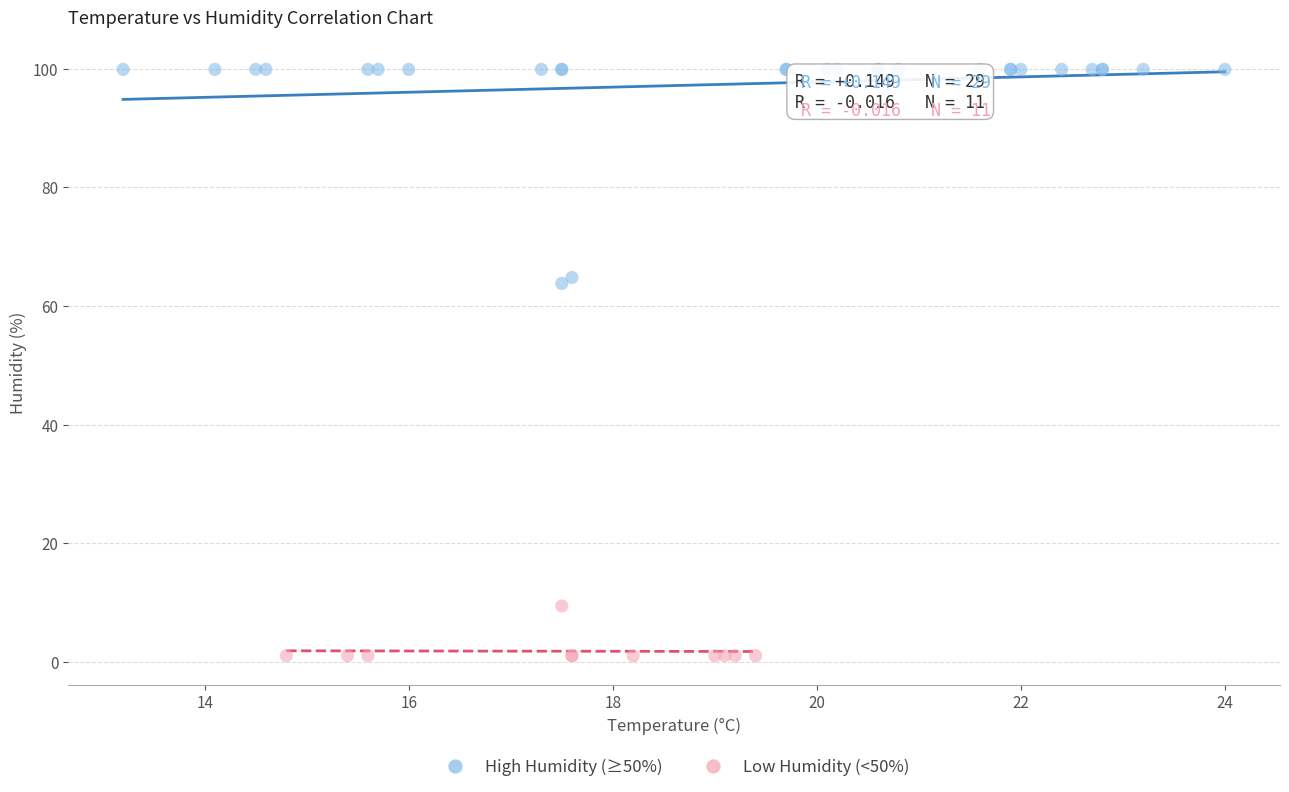

What are all the series names shown in the legend?

High Humidity (≥50%), Low Humidity (<50%)